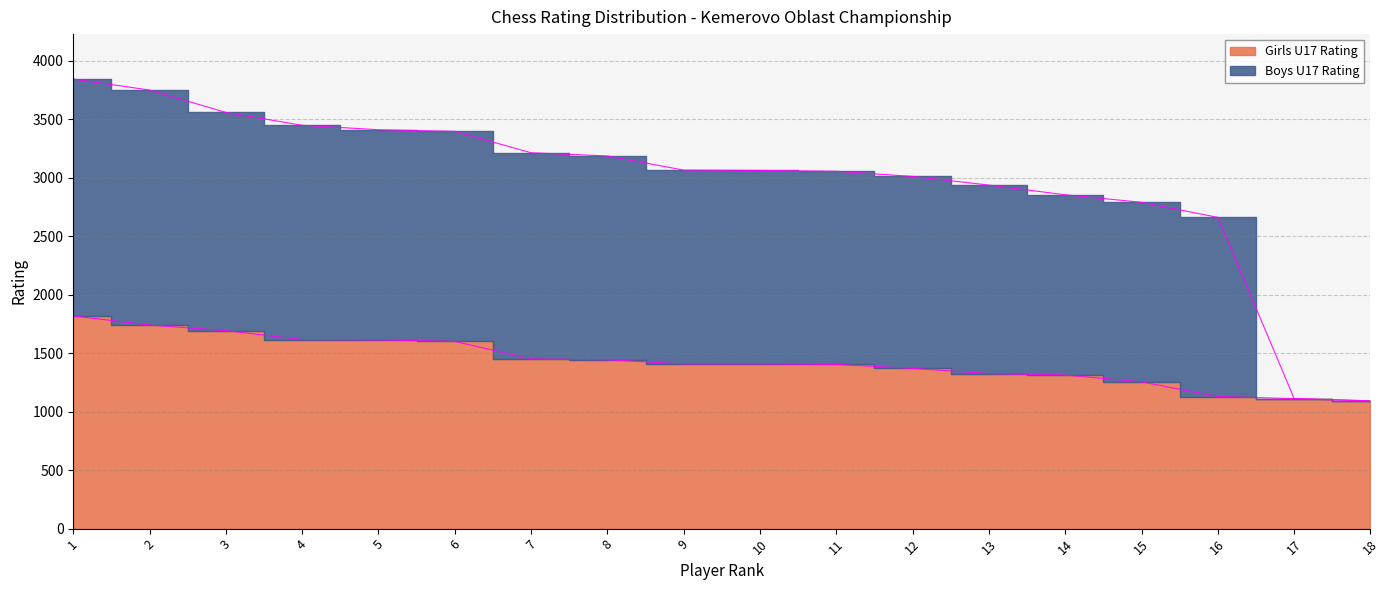

Read the Girls U17 Rating value at 10, to the nearest 100.

1400